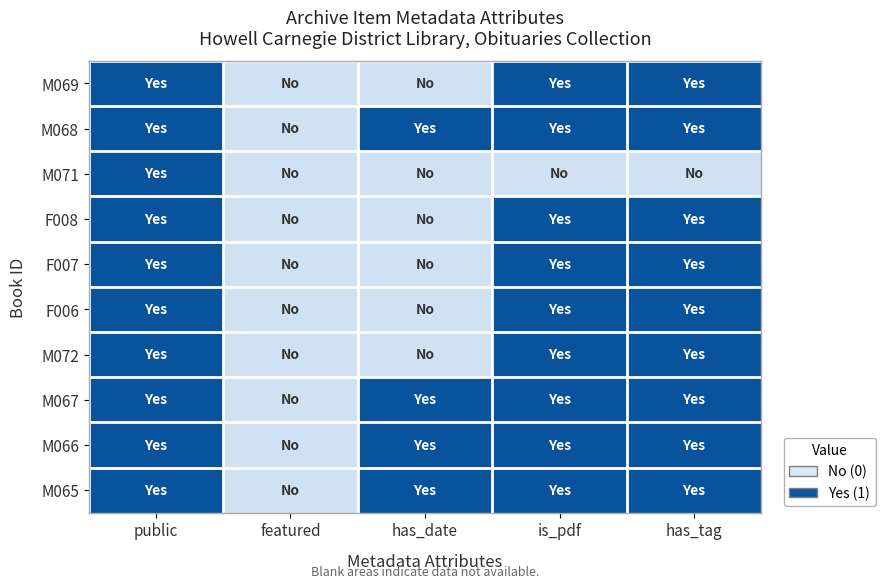

At which category is the sum across all series the highest?

public